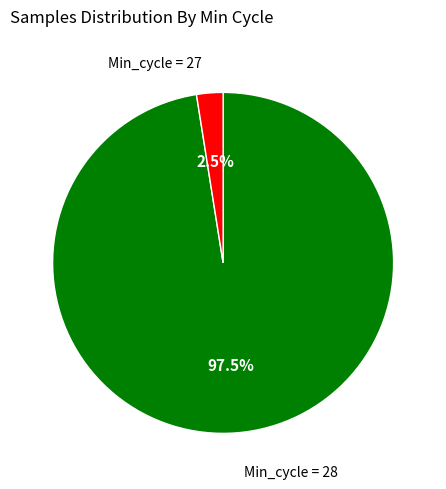

Is there any slice that represents more than half of the pie?

Yes